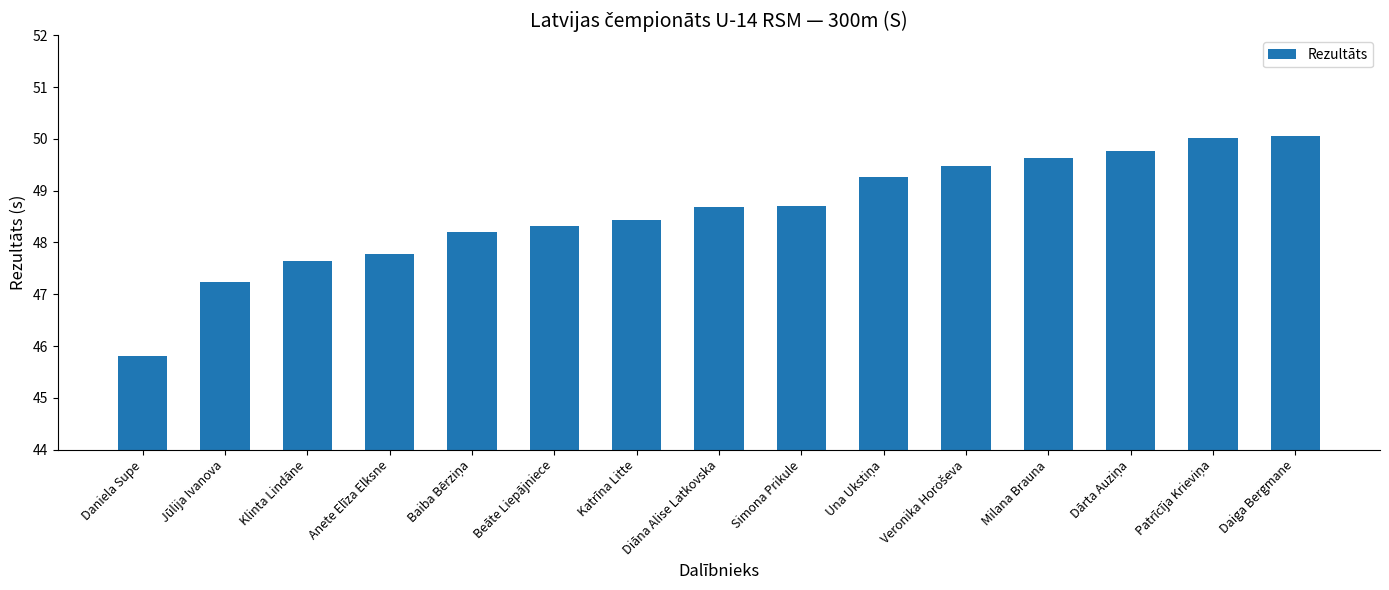

How many bars are there in total?

15